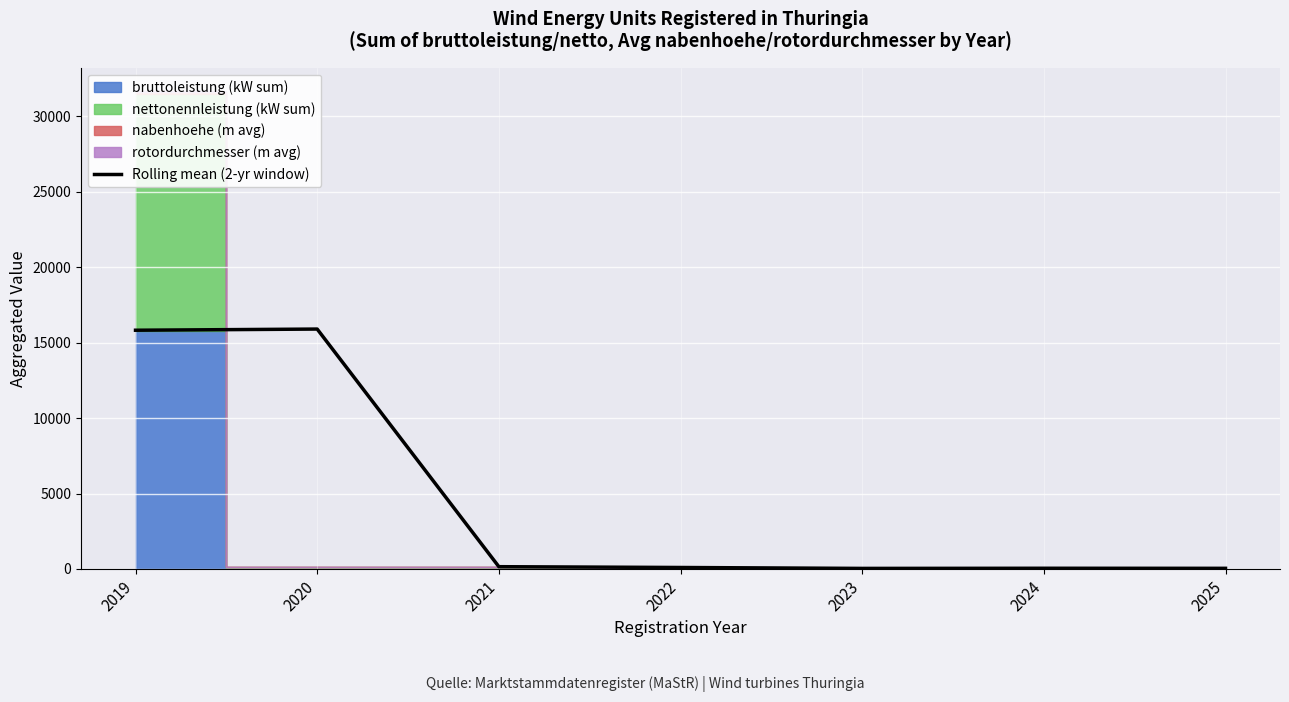

Approximately how many times larger is the value at 2025 compared to 2024?

0.9